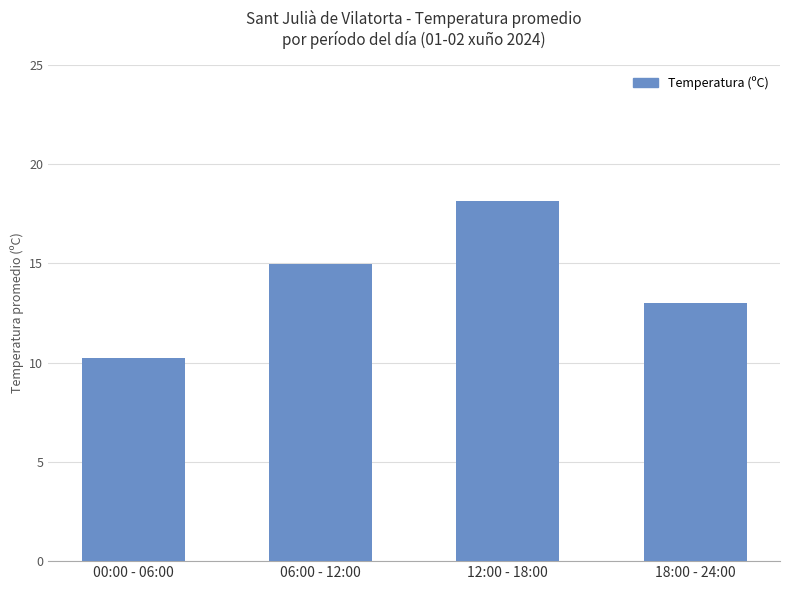

Which has a higher value, 12:00 - 18:00 or 00:00 - 06:00?

12:00 - 18:00